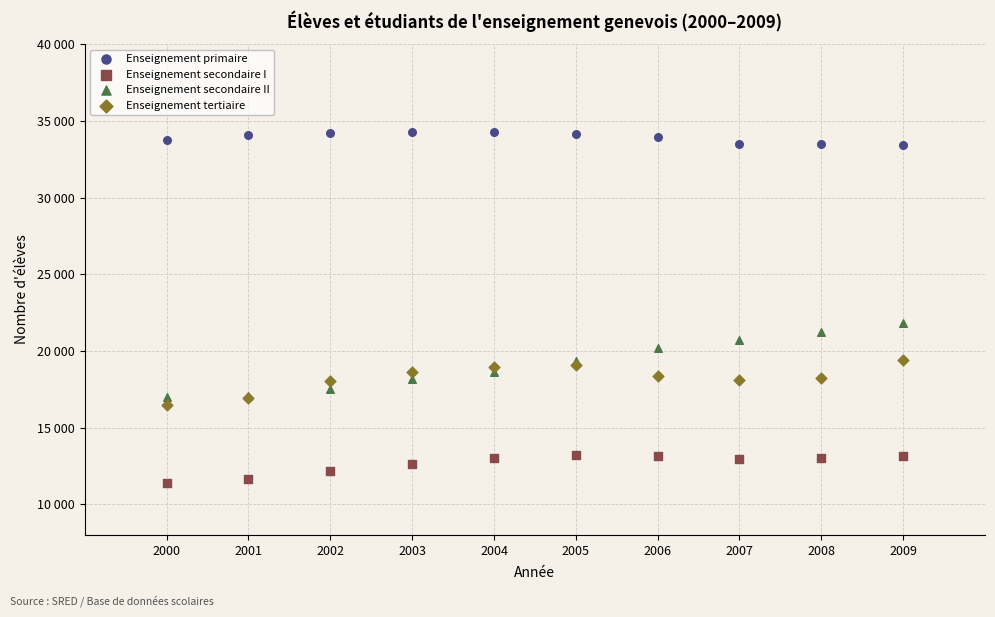

Which series reaches the maximum Y coordinate?

Enseignement primaire